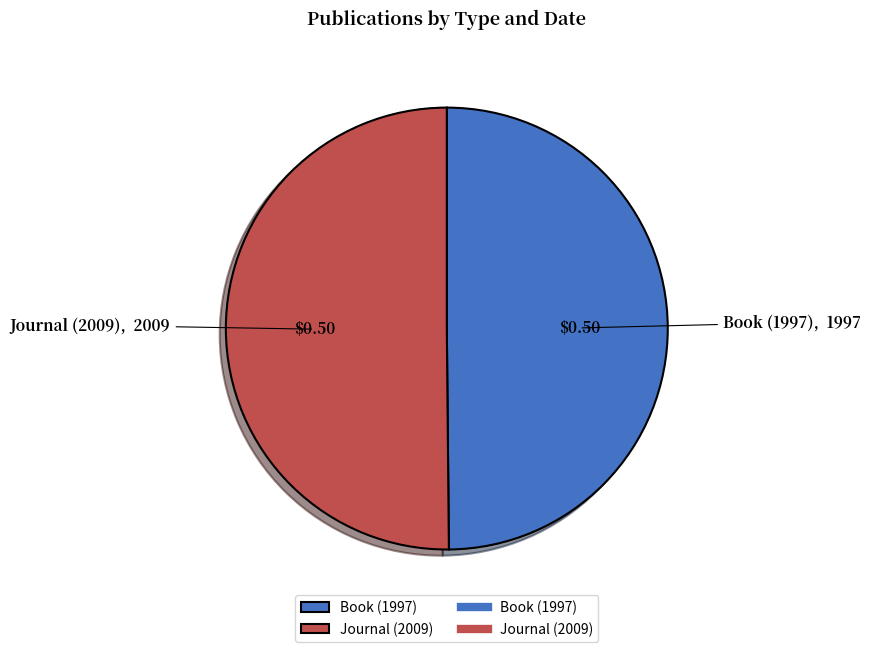

Approximately how many times larger is the value at Journal (2009) compared to Book (1997)?

1.0